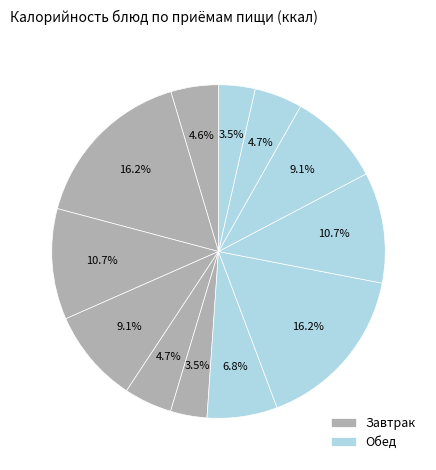

What is the largest slice in the pie chart?

Куриные окорочка отварные (завтрак)